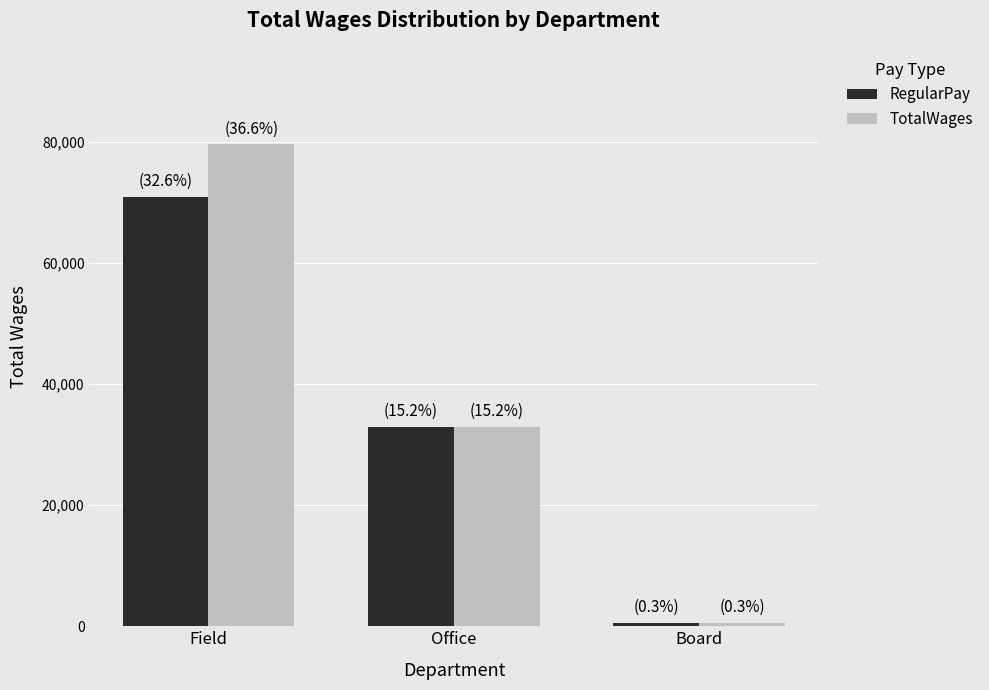

List the series in order of their peak value, lowest first.

RegularPay, TotalWages